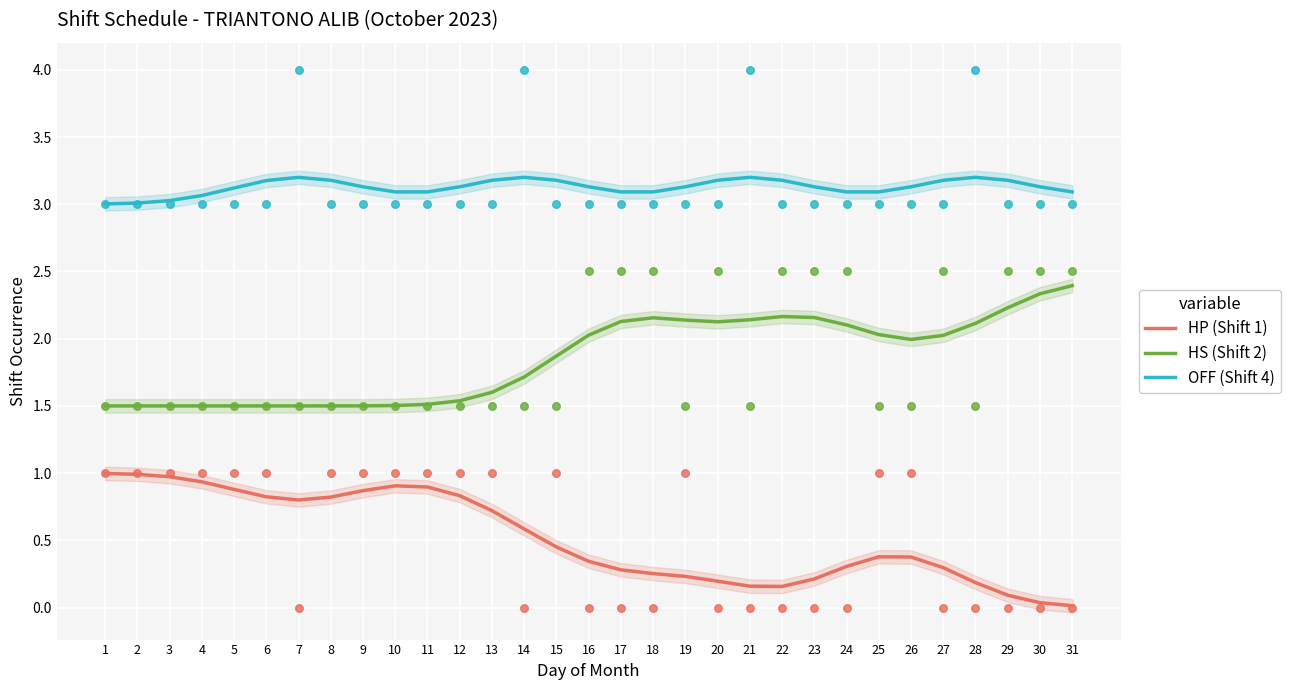

At how many categories does at least one series exceed 0?

31